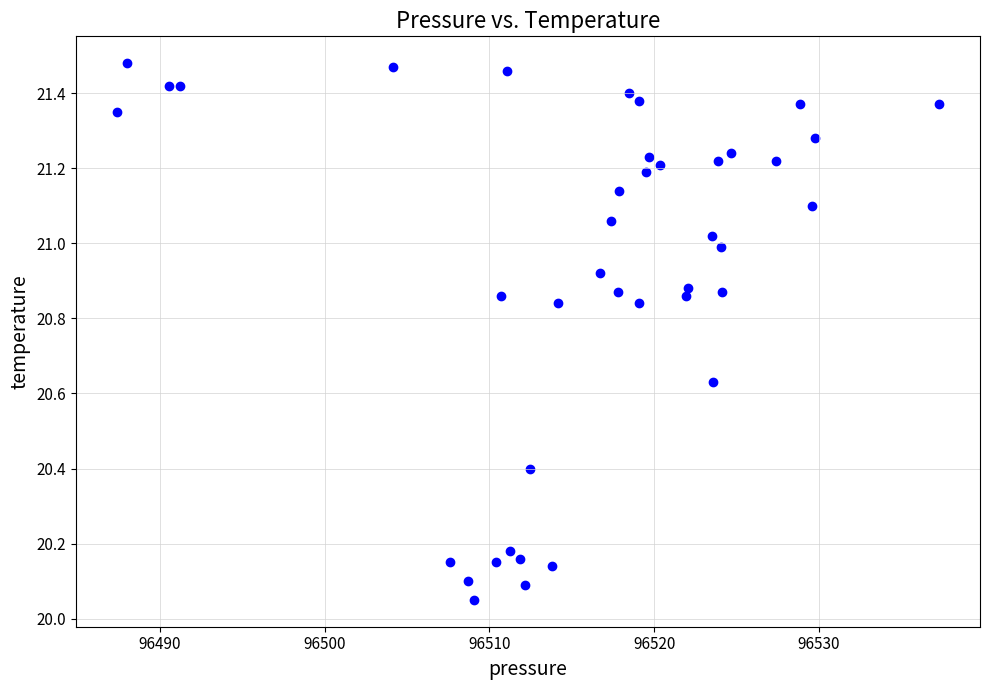

What is the range of Y values (max minus min)?

1.4